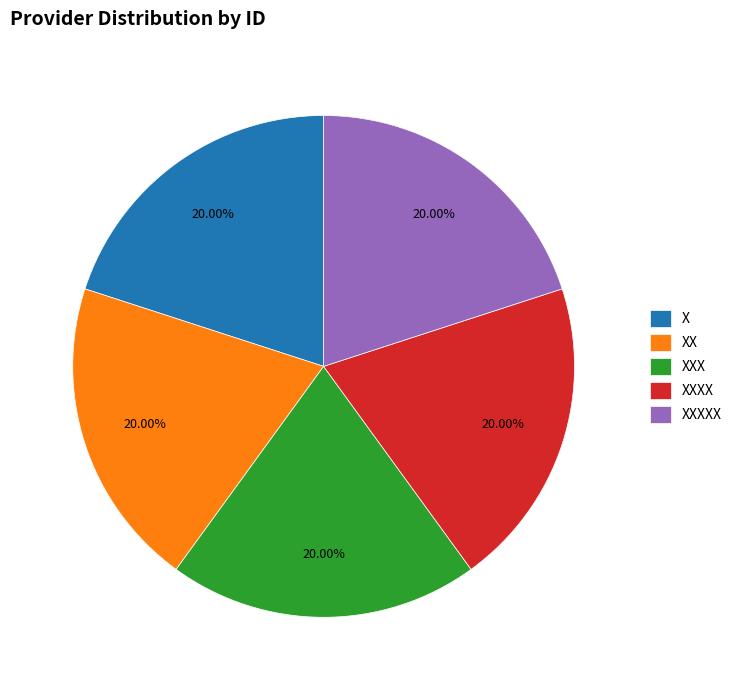

What is the ratio of the value at XXX to the value at XXXX?

1.0